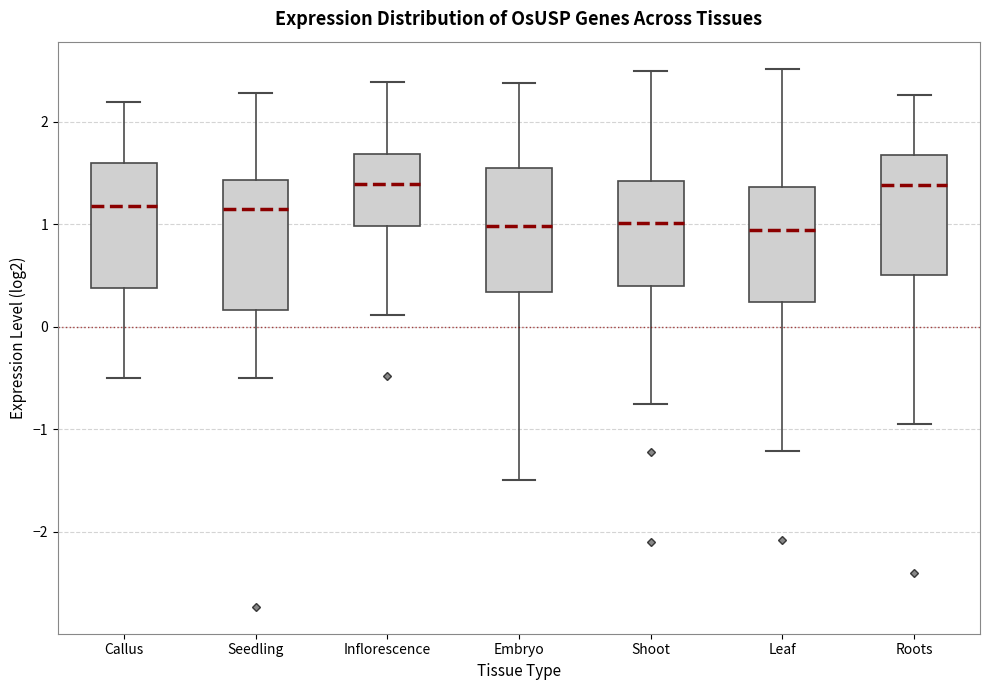

Reading left to right, transcribe this box plot: for each box, give where its median line is, the range the box spans, and where its two whiskers end, as read against the y-axis. The values are not printed on the chart, so give them approximately, as read against the axis.

Callus: median 1.2, box 0.4 to 1.6, whiskers -0.5 to 2.2
Seedling: median 1.1, box 0.2 to 1.4, whiskers -0.5 to 2.3
Inflorescence: median 1.4, box 1.0 to 1.7, whiskers 0.1 to 2.4
Embryo: median 1.0, box 0.3 to 1.6, whiskers -1.5 to 2.4
Shoot: median 1.0, box 0.4 to 1.4, whiskers -0.7 to 2.5
Leaf: median 0.9, box 0.2 to 1.4, whiskers -1.2 to 2.5
Roots: median 1.4, box 0.5 to 1.7, whiskers -1.0 to 2.3